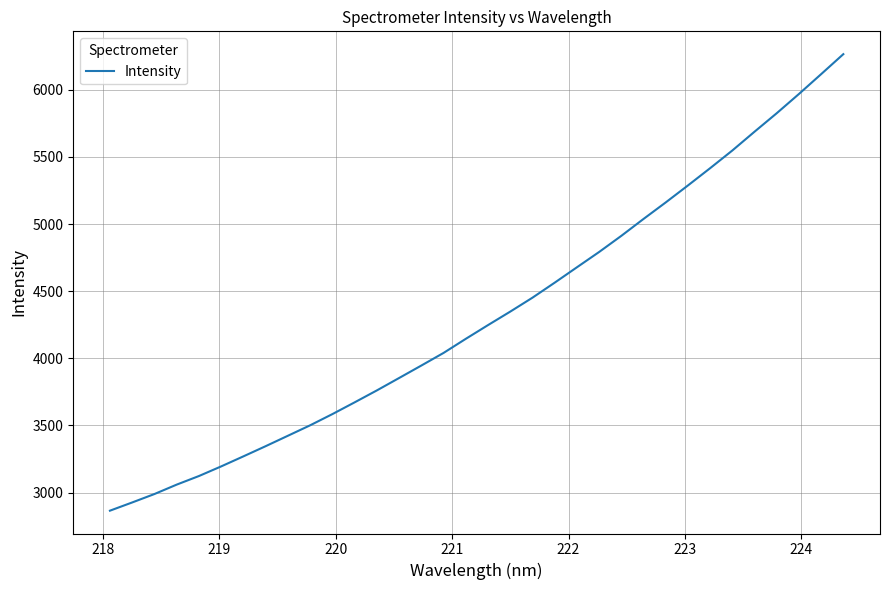

What is the difference between the maximum and minimum values?

3400.5